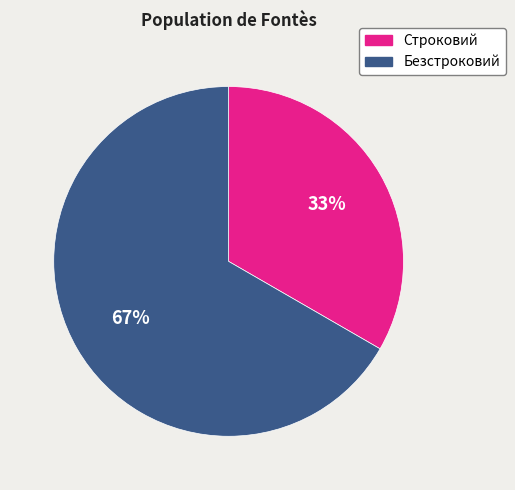

Which category has the biggest portion of the pie?

Безстроковий